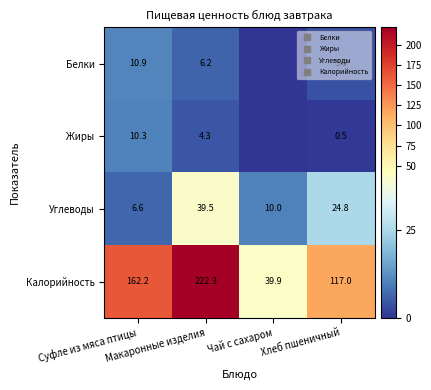

Where does the Калорийность series first go above 162?

Суфле из мяса птицы